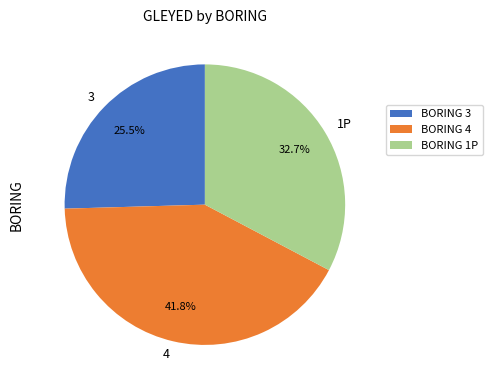

To the nearest percent, what is the difference between the largest and smallest slice percentages?

16%